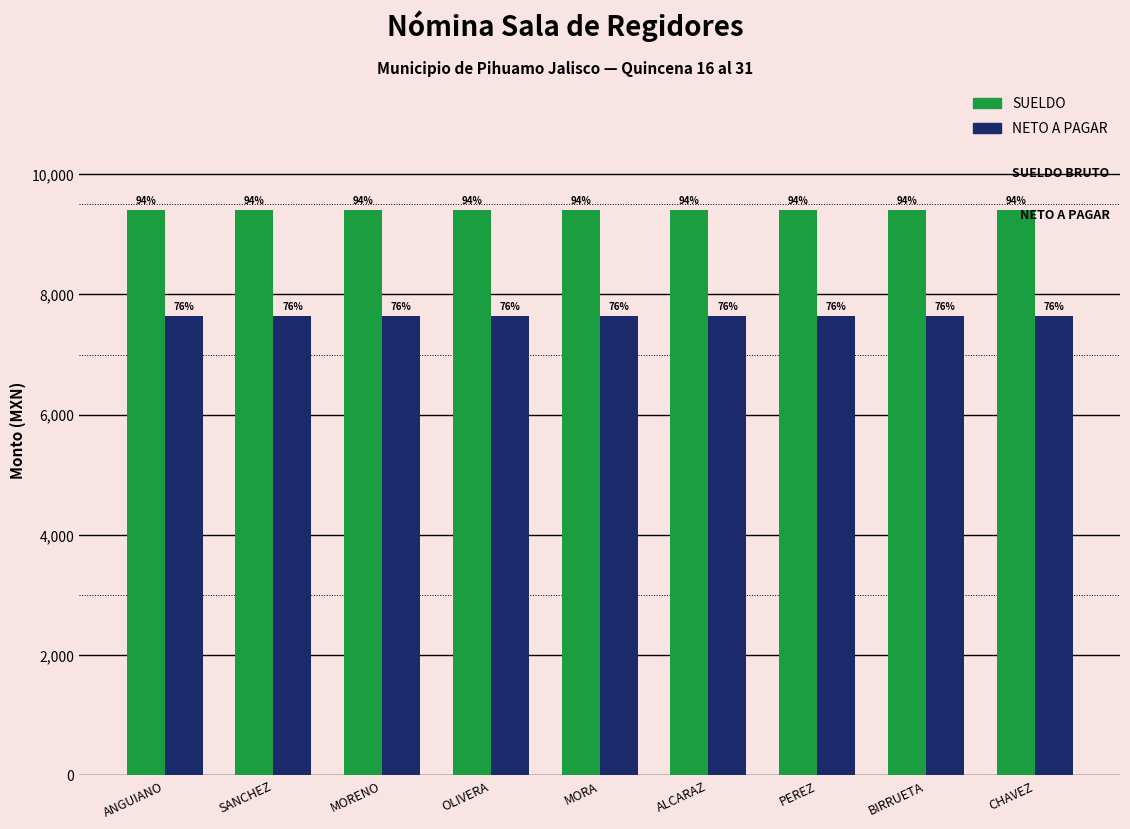

At which category is the sum across all series the highest?

ANGUIANO